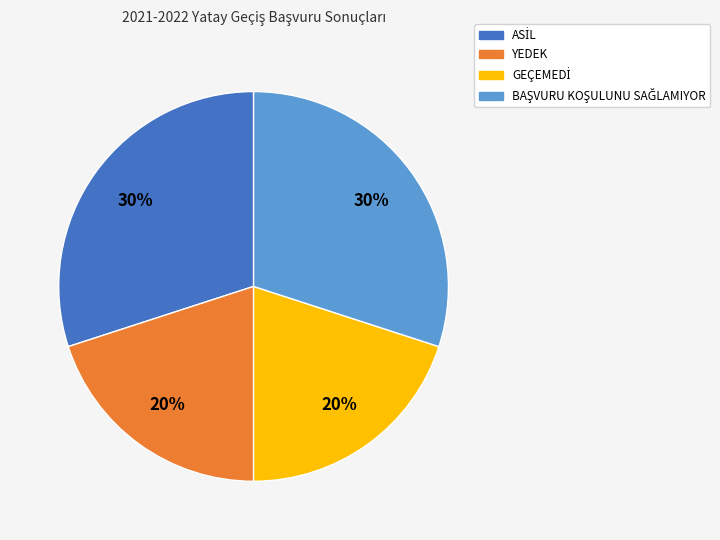

What percentage is the YEDEK slice, to the nearest percent?

20%